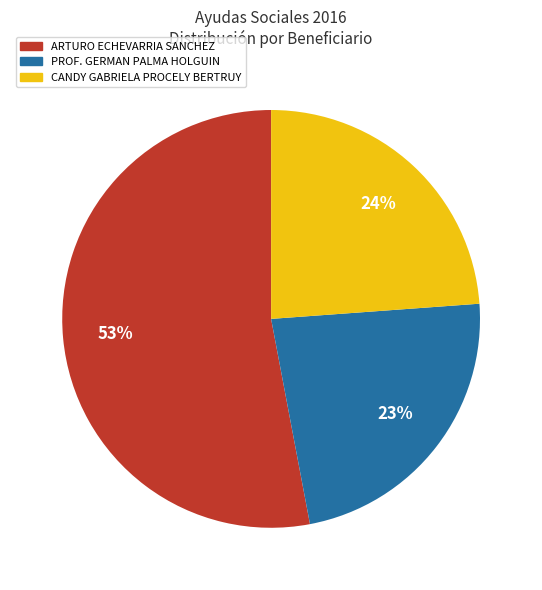

Does any single category account for the majority?

Yes